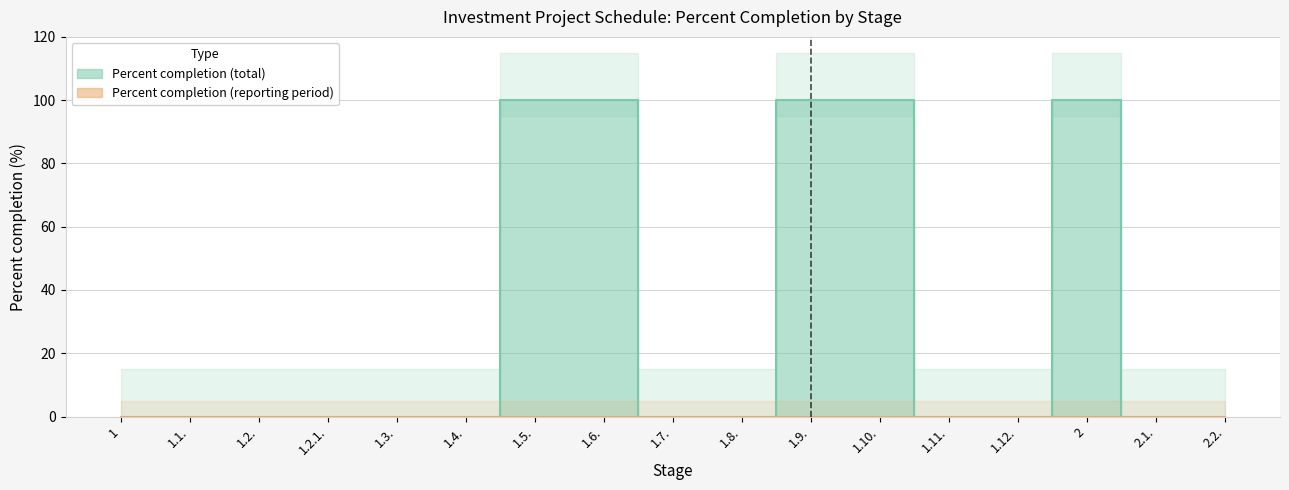

What is the average value?

29